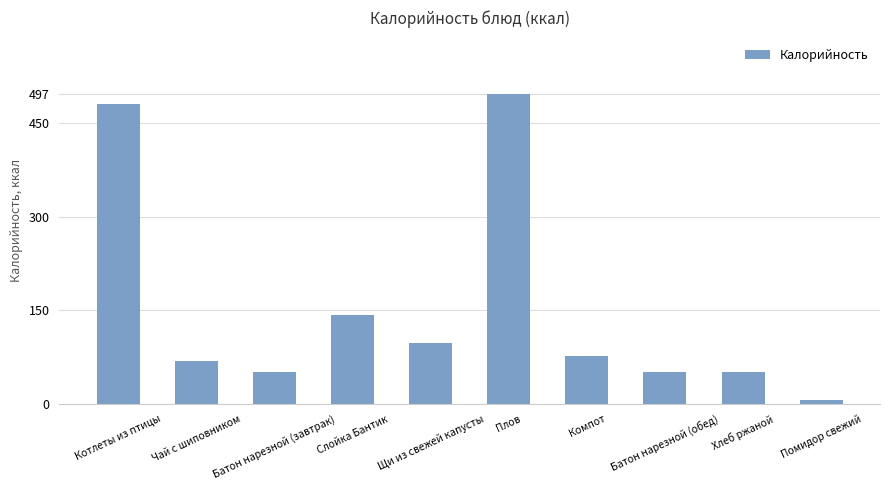

What position from the right is Помидор свежий?

1